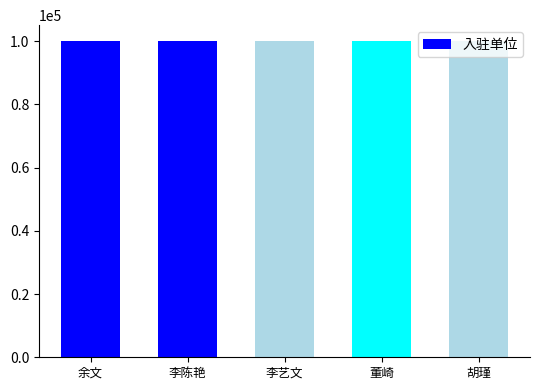

What is the sum of all values?

500388